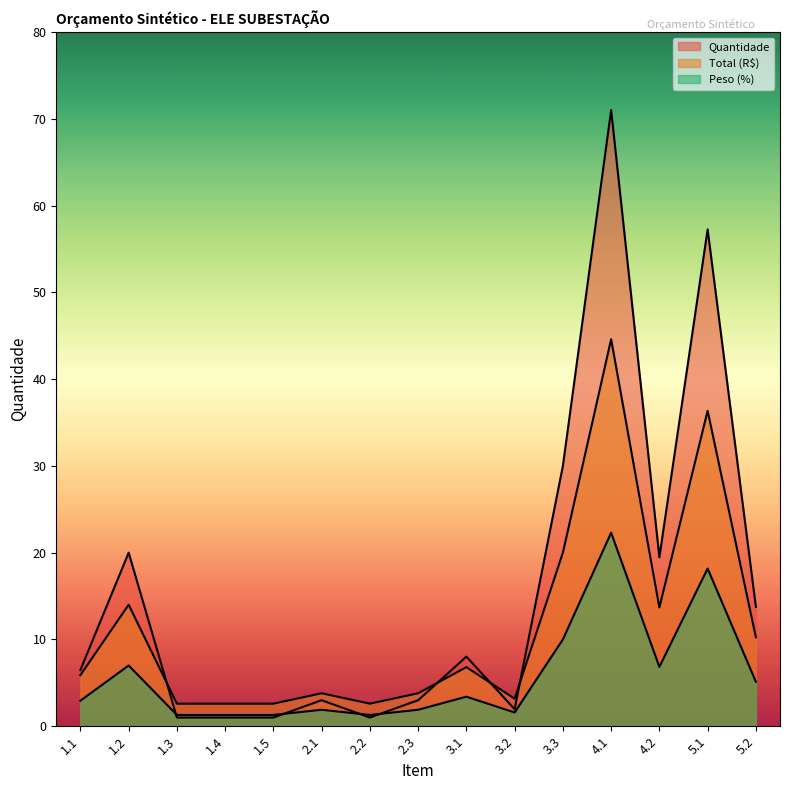

Where is Quantidade nearest to the value 36?

3.3